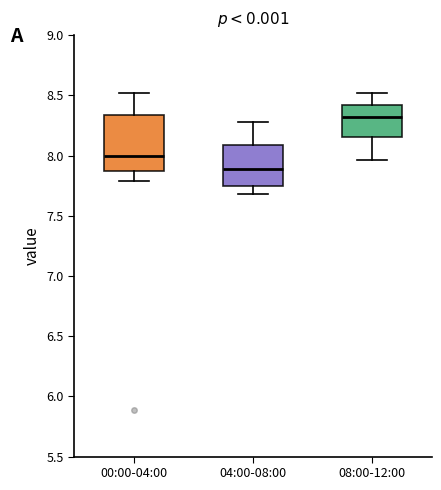

Where does the upper whisker of the box for 08:00-12:00 end on the y-axis? The values are not printed on the chart, so give them approximately, as read against the axis.

8.50